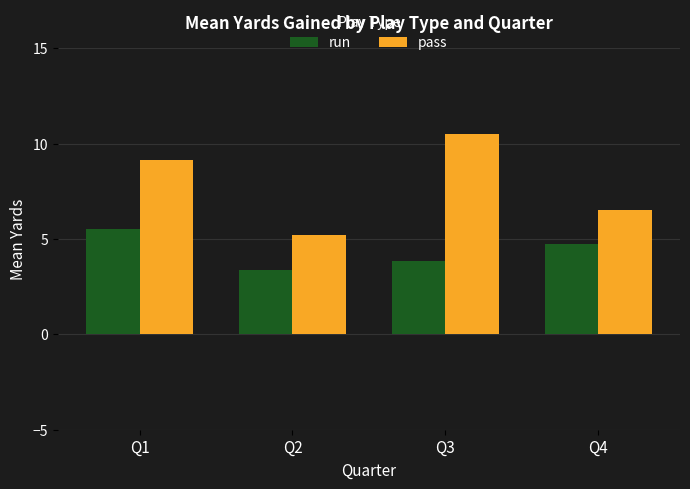

Which series has the largest total across all categories?

pass